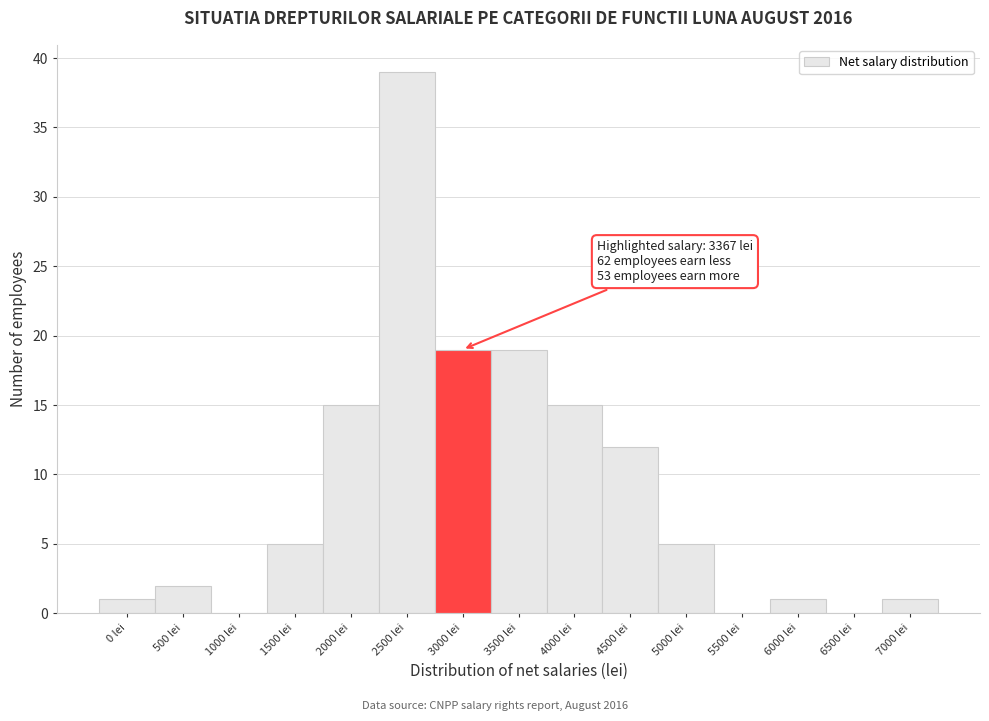

Reading left to right, list all the values displayed in this chart.

0 lei=1	500 lei=2	1000 lei=0	1500 lei=5	2000 lei=15	2500 lei=39	3000 lei=19	3500 lei=19	4000 lei=15	4500 lei=12	5000 lei=5	5500 lei=0	6000 lei=1	6500 lei=0	7000 lei=1